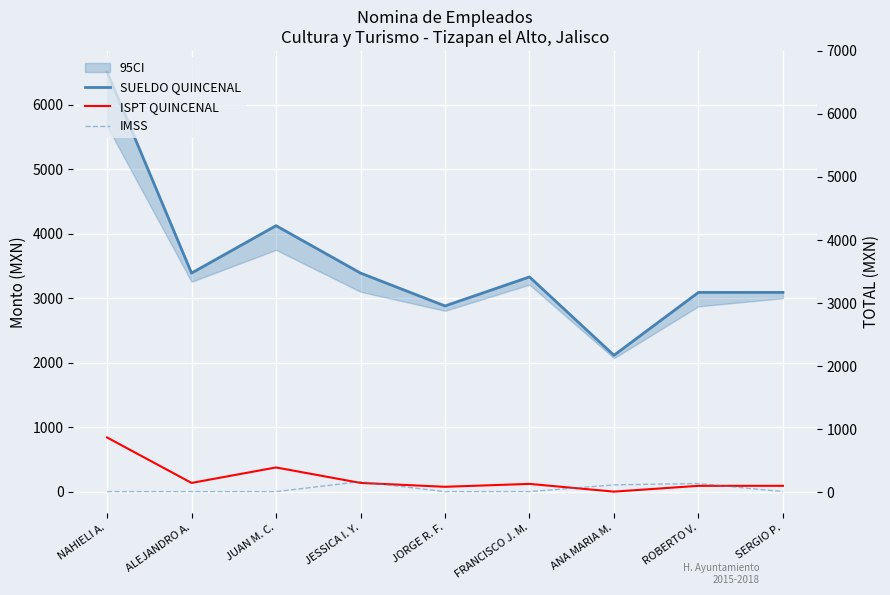

Is it true that IMSS equals 139 at ANA MARIA M.?

False